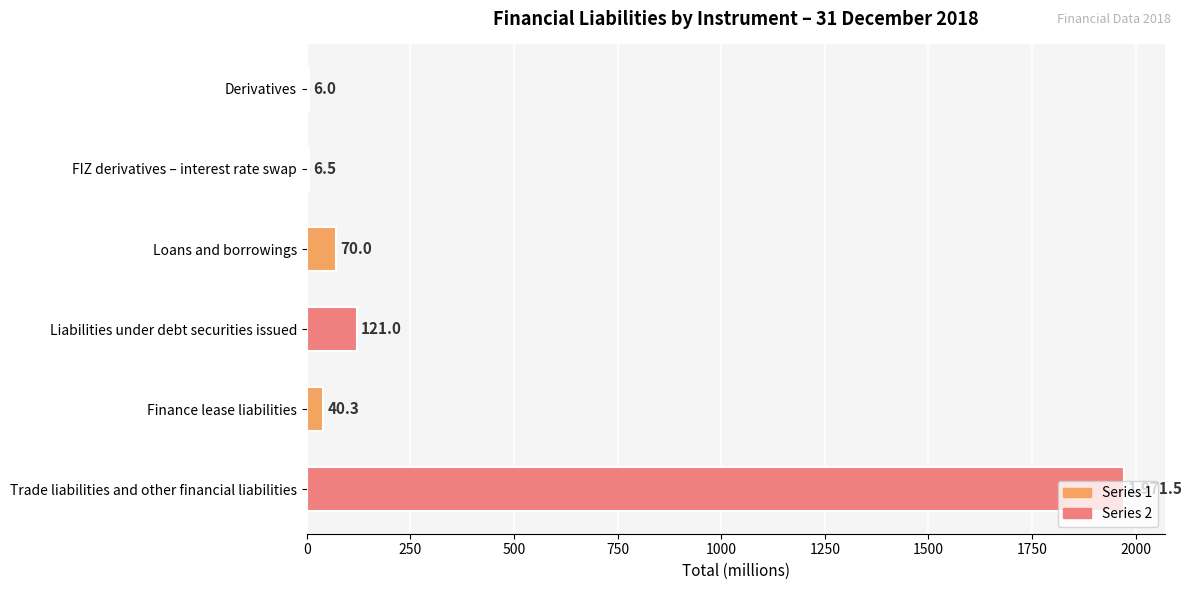

What is the sum of the values at Finance lease liabilities and Derivatives?

46.3